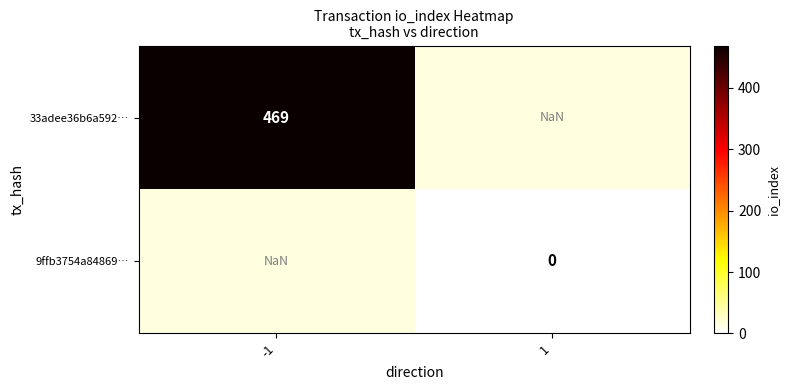

The 33adee36b6a592… series shows 292.2 at -1. True or false?

False